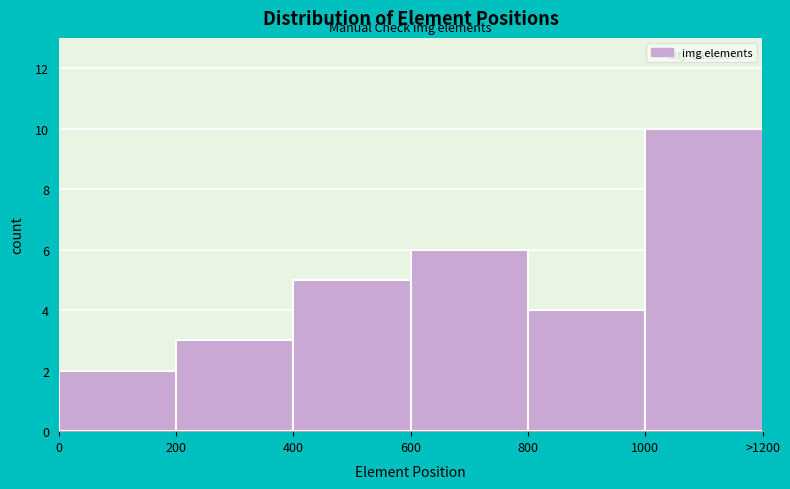

Reading left to right, what are all the values shown in this chart?

0=2	200=3	400=5	600=6	800=4	1000=10